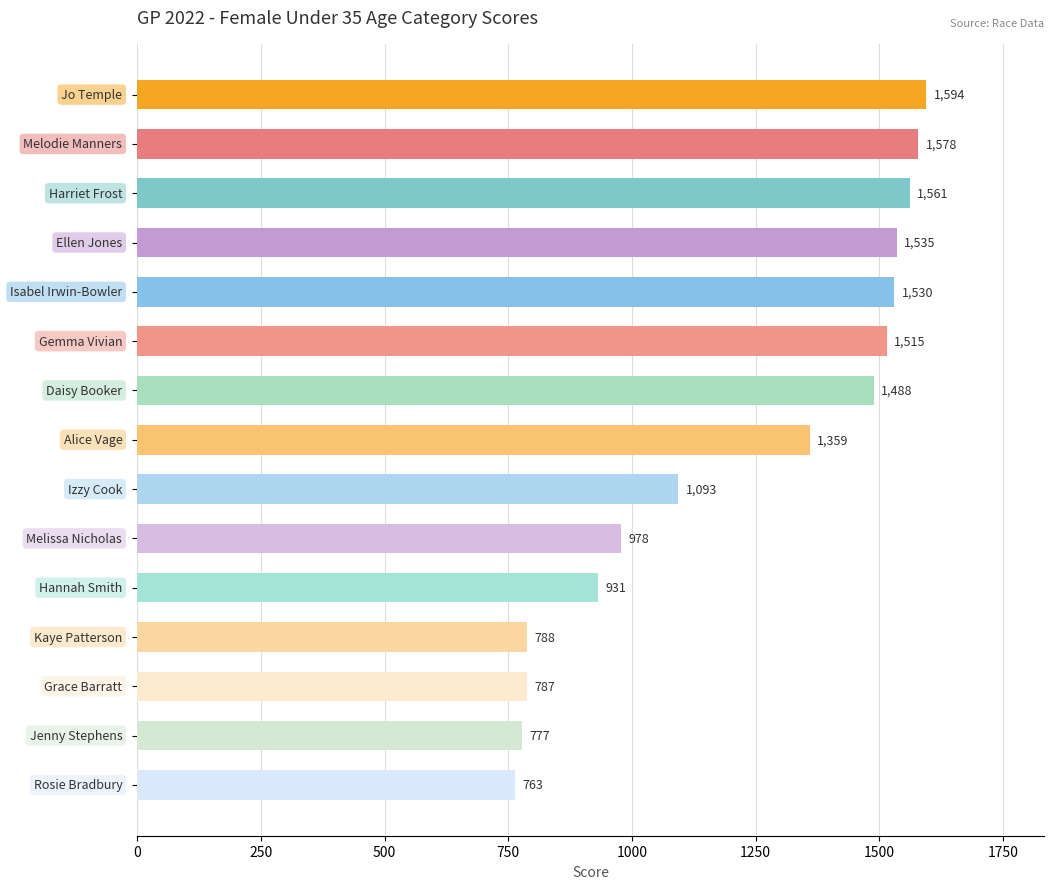

What is the average value?

1218.5